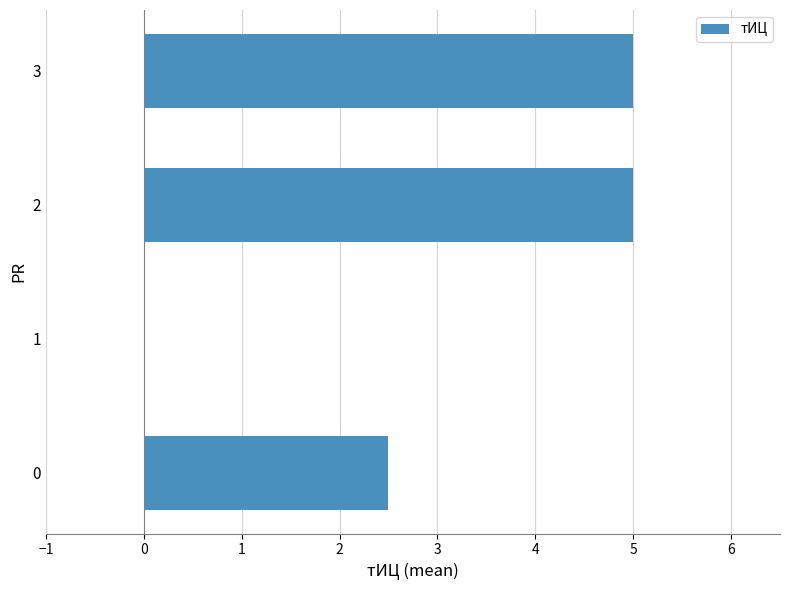

True or false: the data shows 5.0 at 2.

True